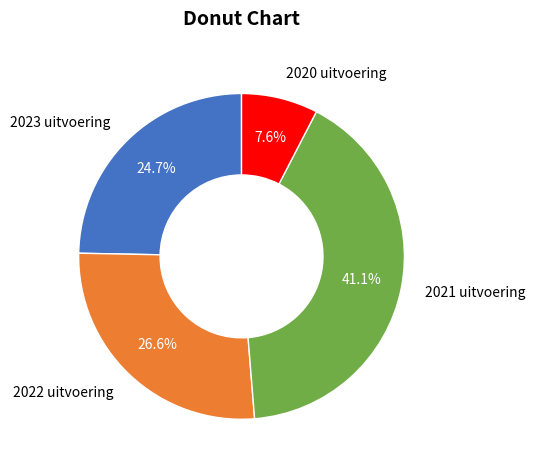

Between 2023 uitvoering and 2022 uitvoering, which is larger?

2022 uitvoering